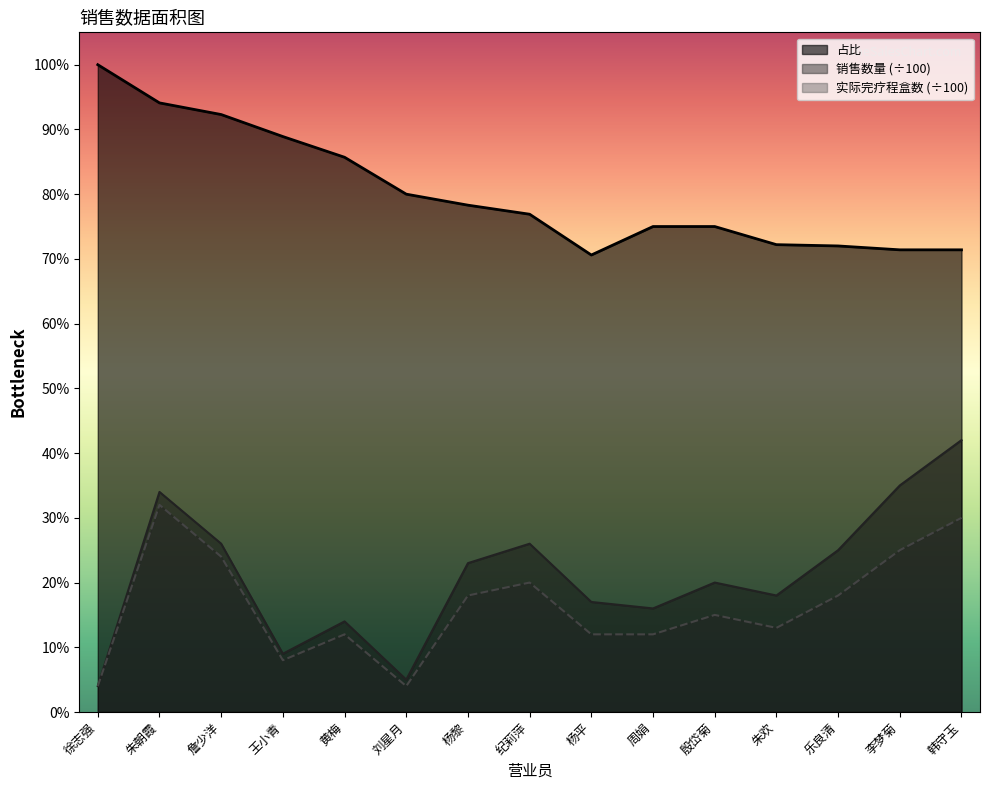

What is the label of the 5th point from the left?

黄梅